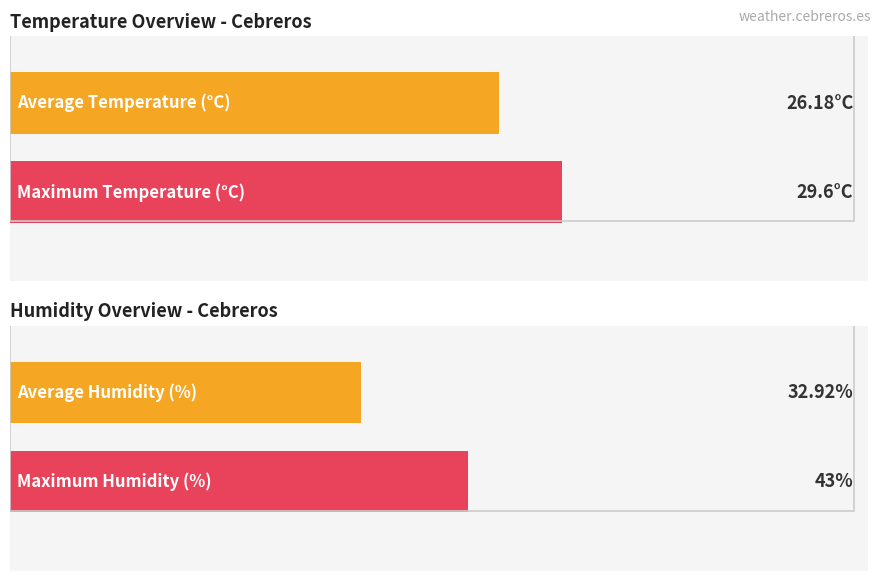

Which series has the largest total across all categories?

Humidity (%)